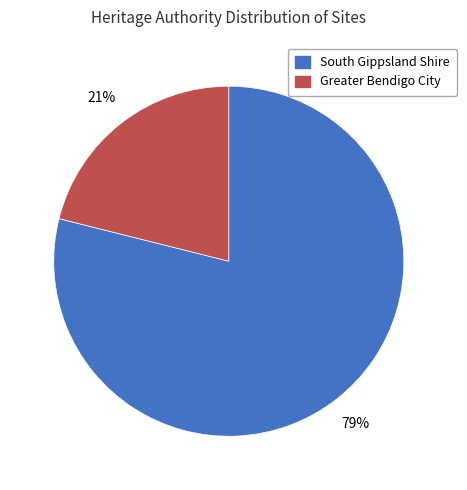

What percentage is the South Gippsland Shire slice, to the nearest percent?

79%